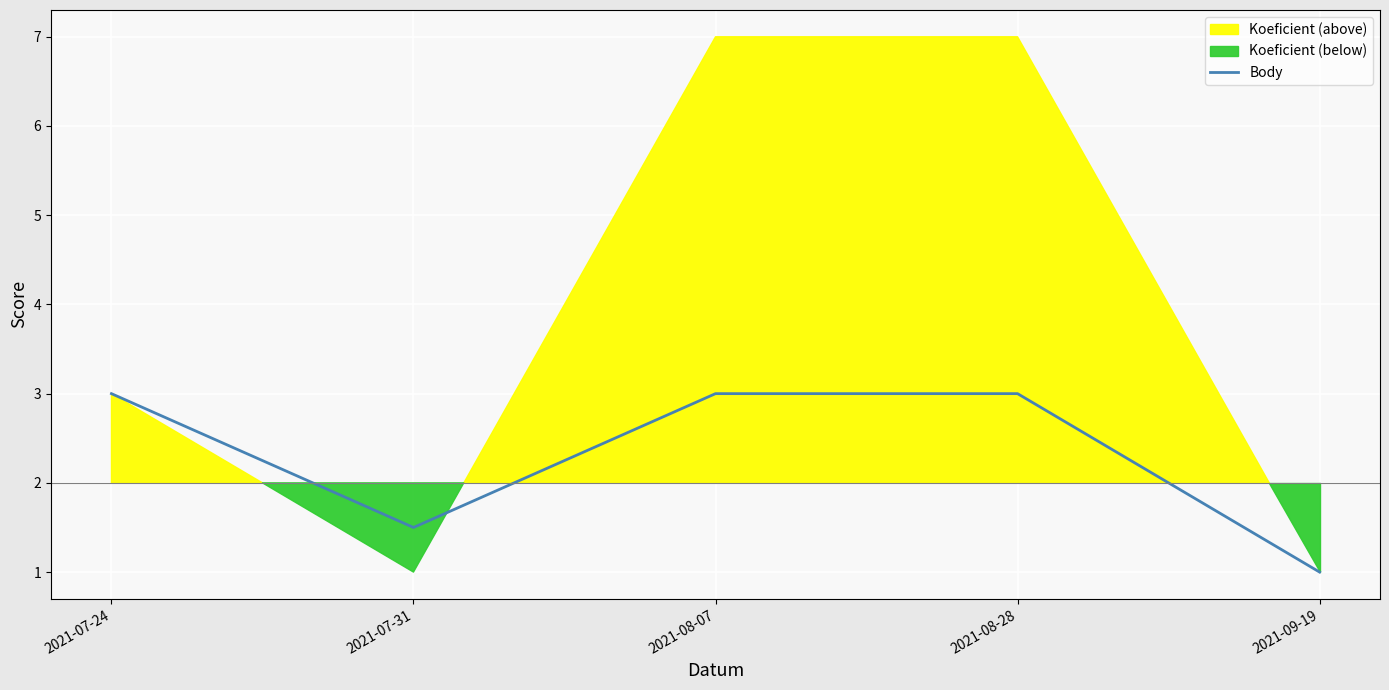

The Body series shows 3.0 at 2021-08-28. True or false?

True